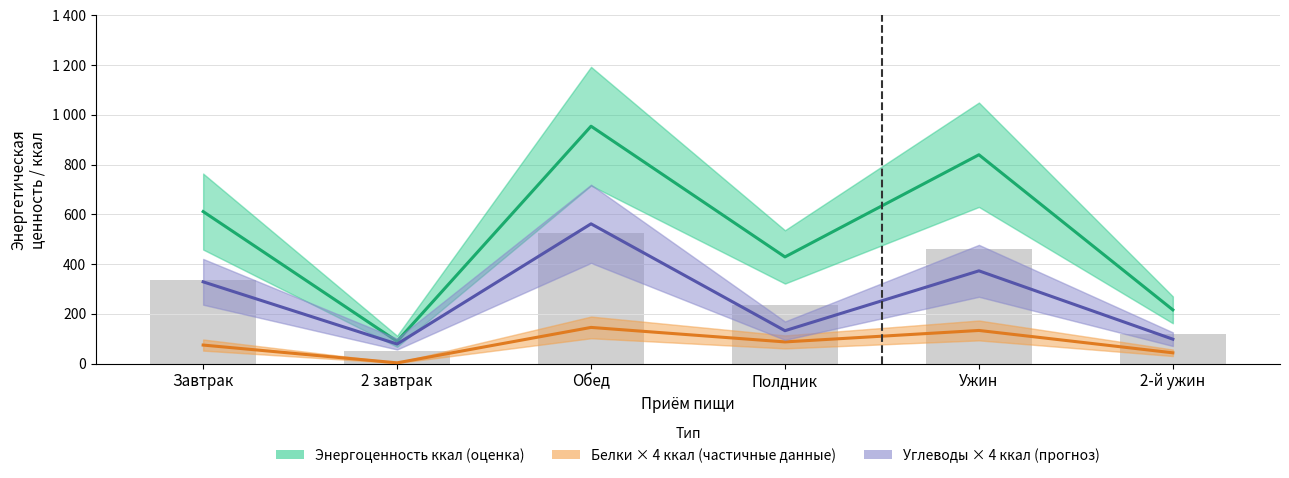

Reading left to right, what are all the values shown in this chart?

Энергоценность ккал (оценка): Завтрак=610.8	2 завтрак=89.3	Обед=954.0	Полдник=428.5	Ужин=839.2	2-й ужин=215.7
Белки × 4 ккал: Завтрак=74.2	2 завтрак=2.7	Обед=145.1	Полдник=86.8	Ужин=132.9	2-й ужин=43.0
Углеводы × 4 ккал: Завтрак=328.3	2 завтрак=78.3	Обед=561.5	Полдник=131.9	Ужин=372.6	2-й ужин=97.8